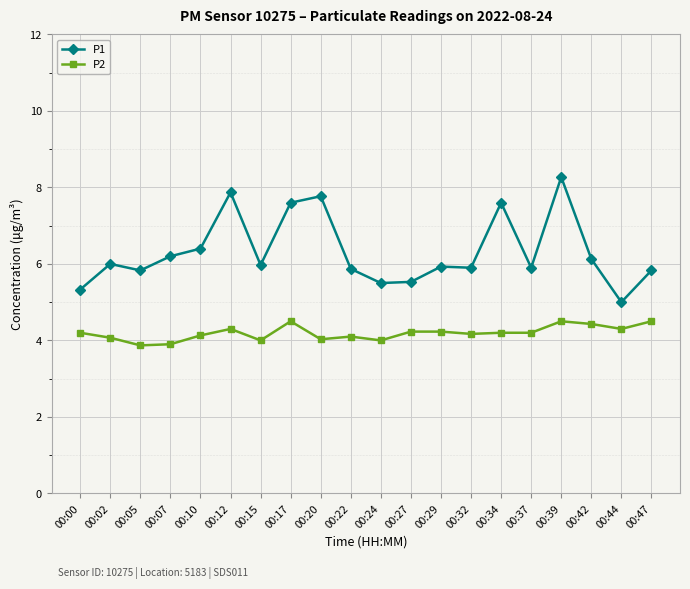

Which category has the highest value across all series?

00:39